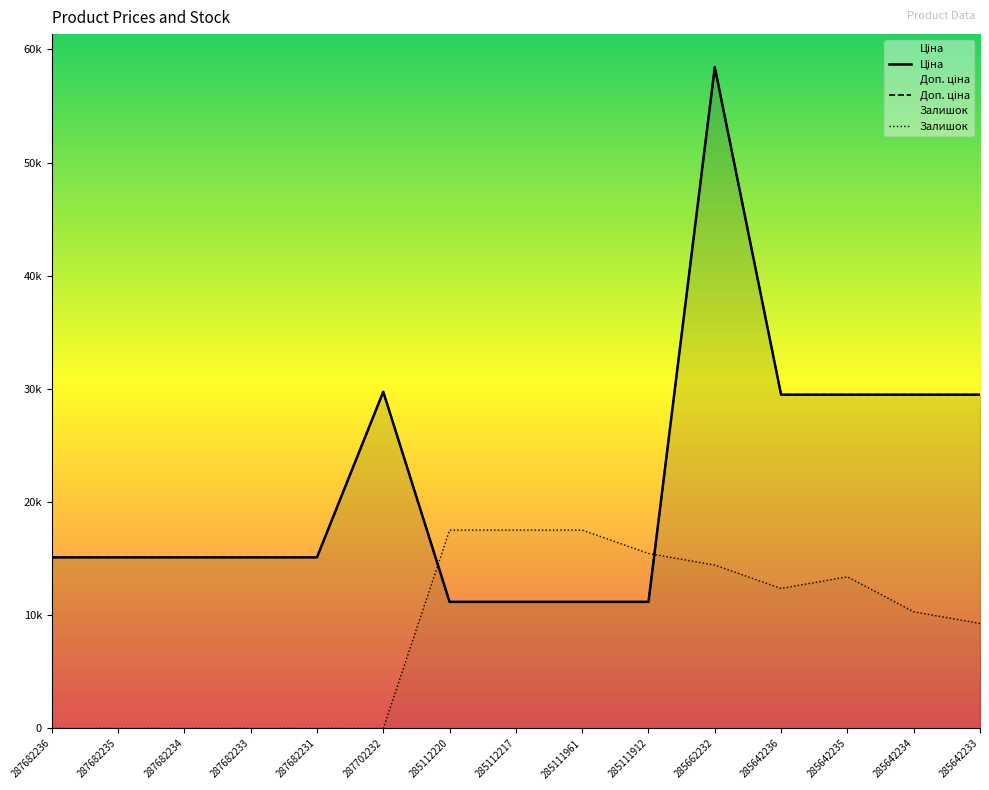

How many data points in Доп. ціна are less than 15120?

4